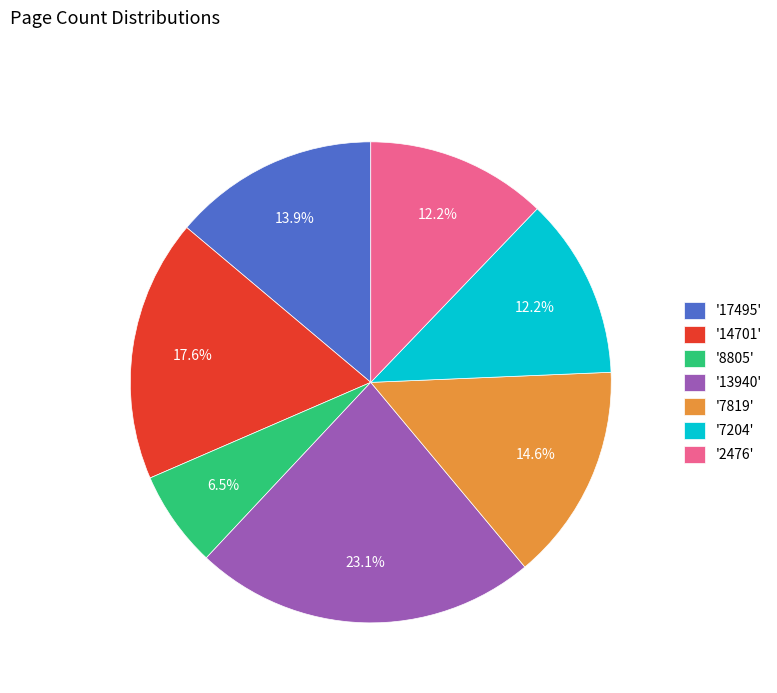

Is there a majority slice in this chart?

No